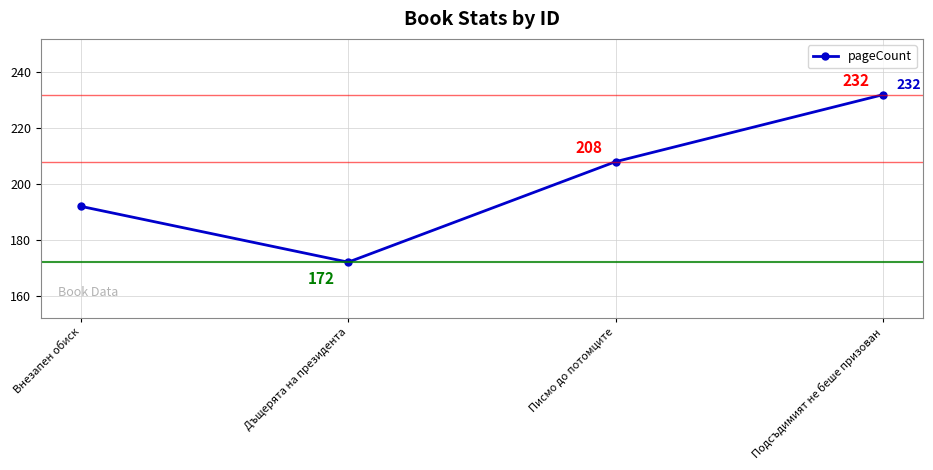

Does the chart display data point markers on the line(s)?

Yes